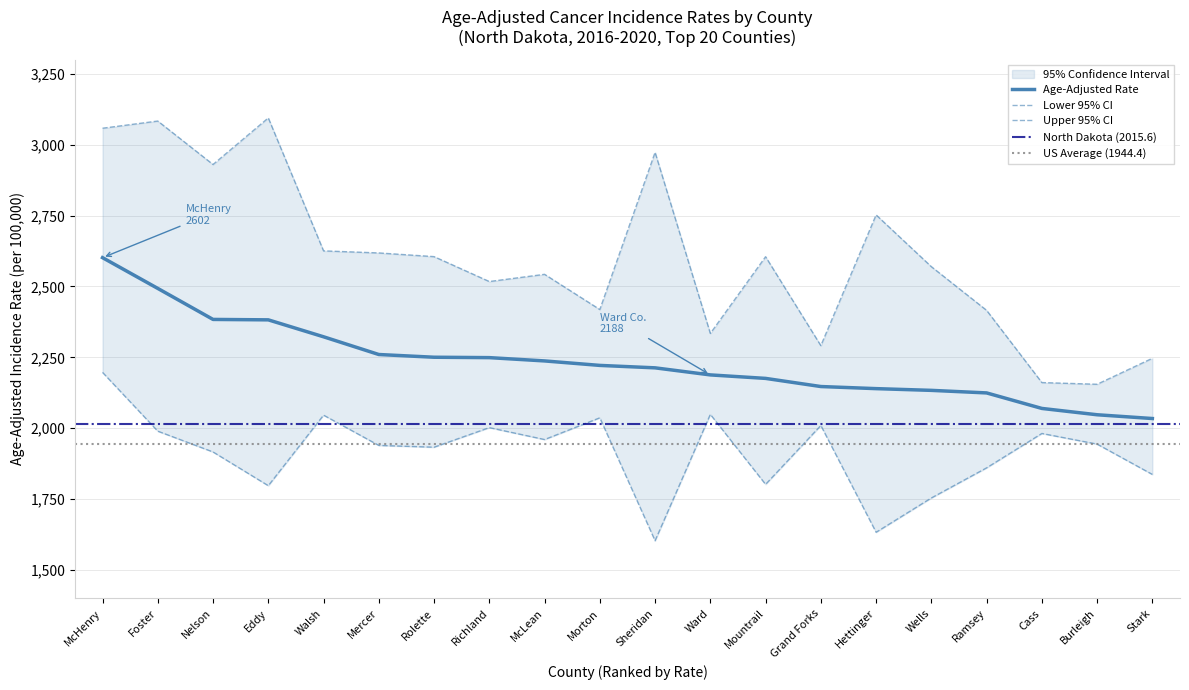

What is the minimum value shown in the chart?

1603.5